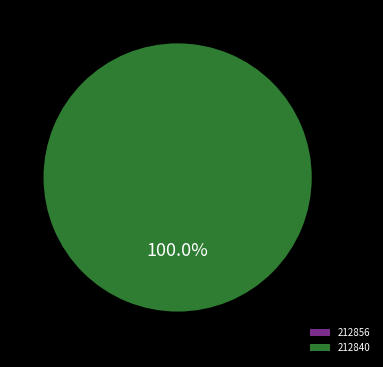

To the nearest percent, what percentage of the pie is 212840?

100%